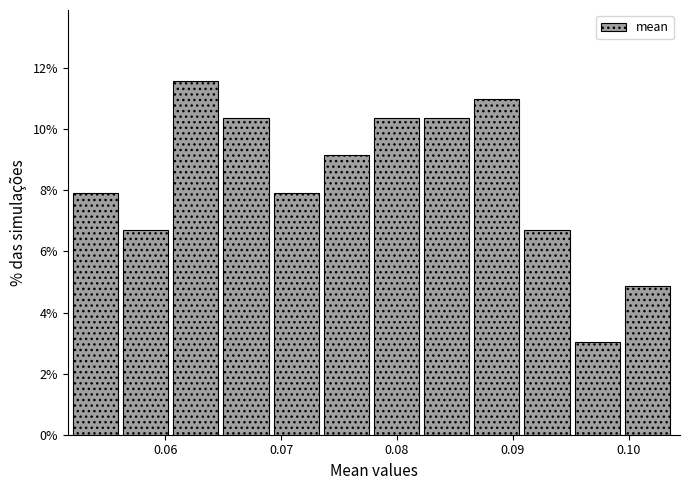

Reading left to right, list every bar in this chart as the range it spans on the x-axis followed by its height. Neither the bar edges nor the heights are printed on the chart, so give them approximately, as read against the axes.

0.052 to 0.056: 8.0
0.056 to 0.061: 6.8
0.061 to 0.065: 11.6
0.065 to 0.069: 10.4
0.069 to 0.074: 8.0
0.074 to 0.078: 9.2
0.078 to 0.082: 10.4
0.082 to 0.087: 10.4
0.087 to 0.091: 11.0
0.091 to 0.095: 6.8
0.095 to 0.100: 3.0
0.100 to 0.104: 4.8